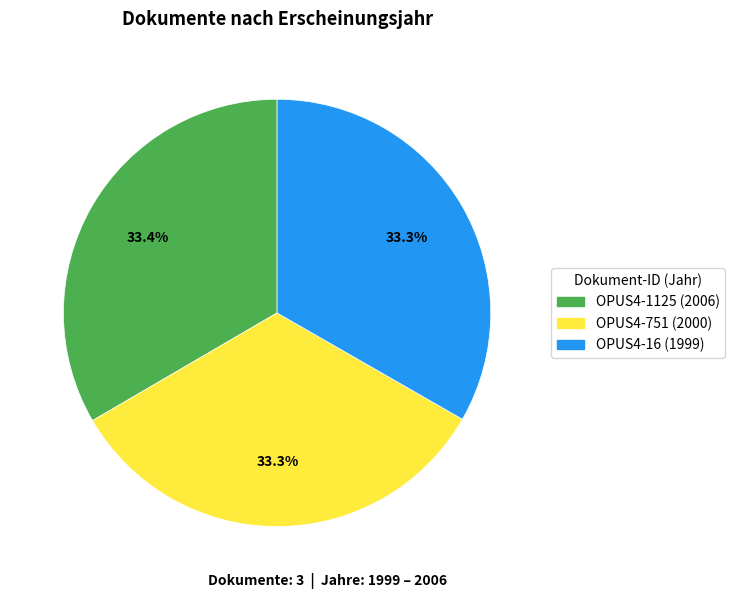

How much of the chart is everything except OPUS4-1125?

66.6%